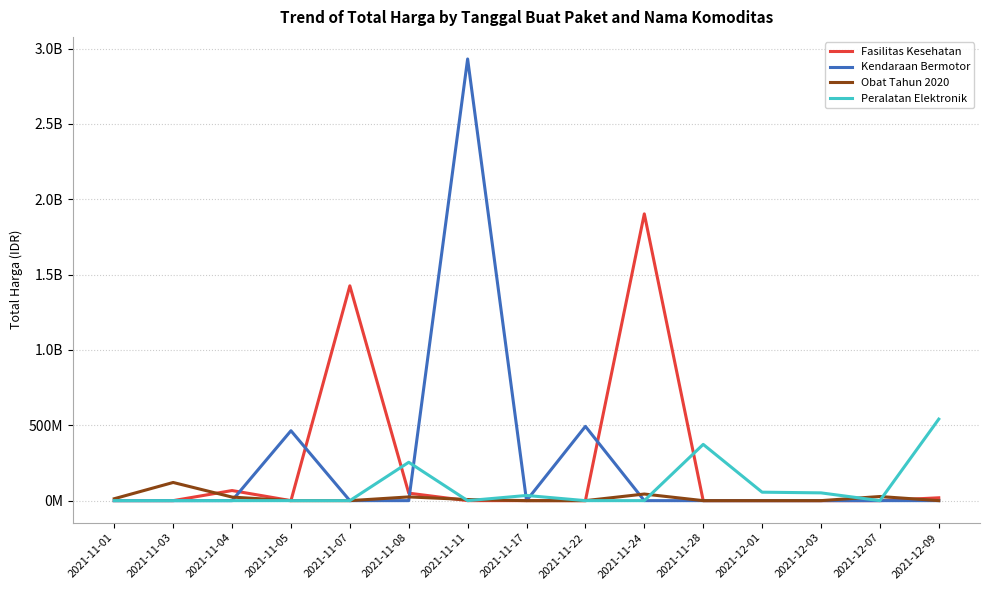

What is the difference between the highest and lowest values at 2021-11-22?

493000000